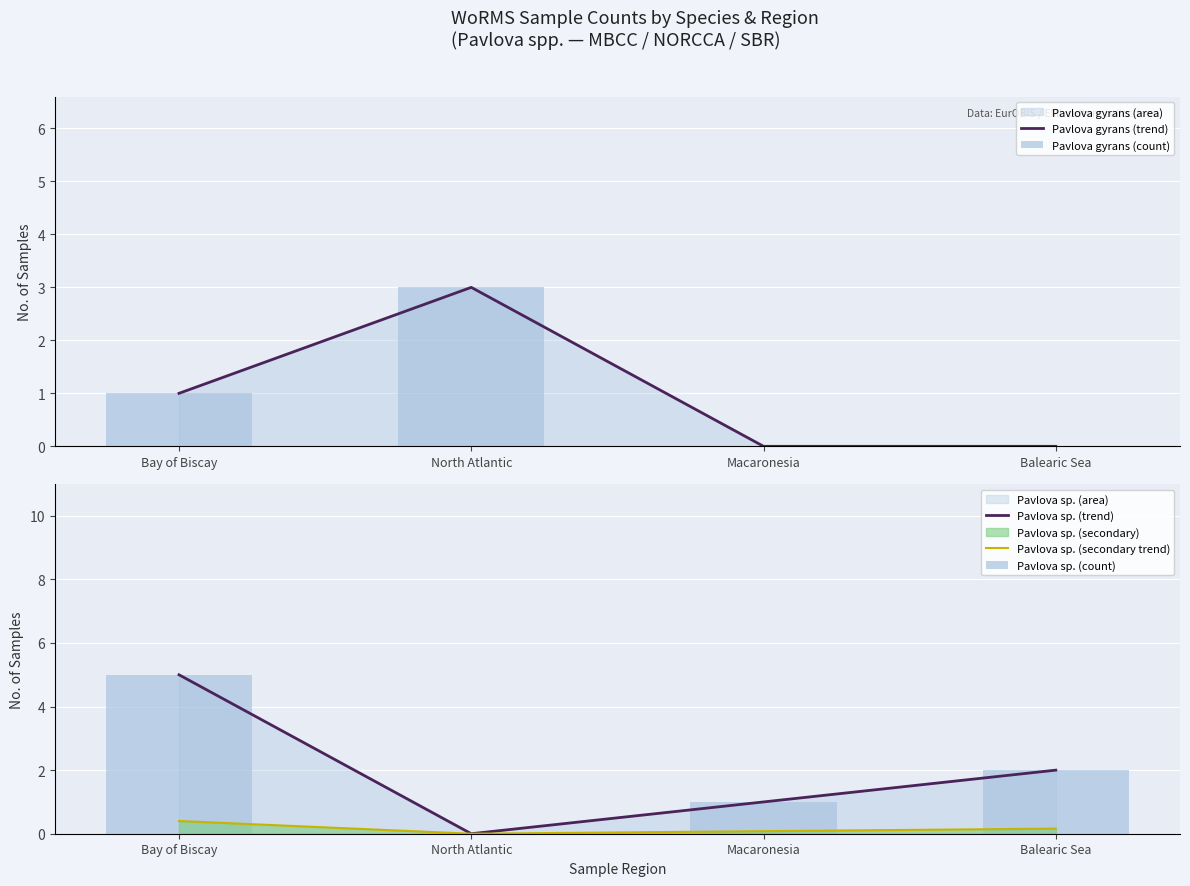

Which series changed the most between Macaronesia and Balearic Sea?

Pavlova sp. (trend)